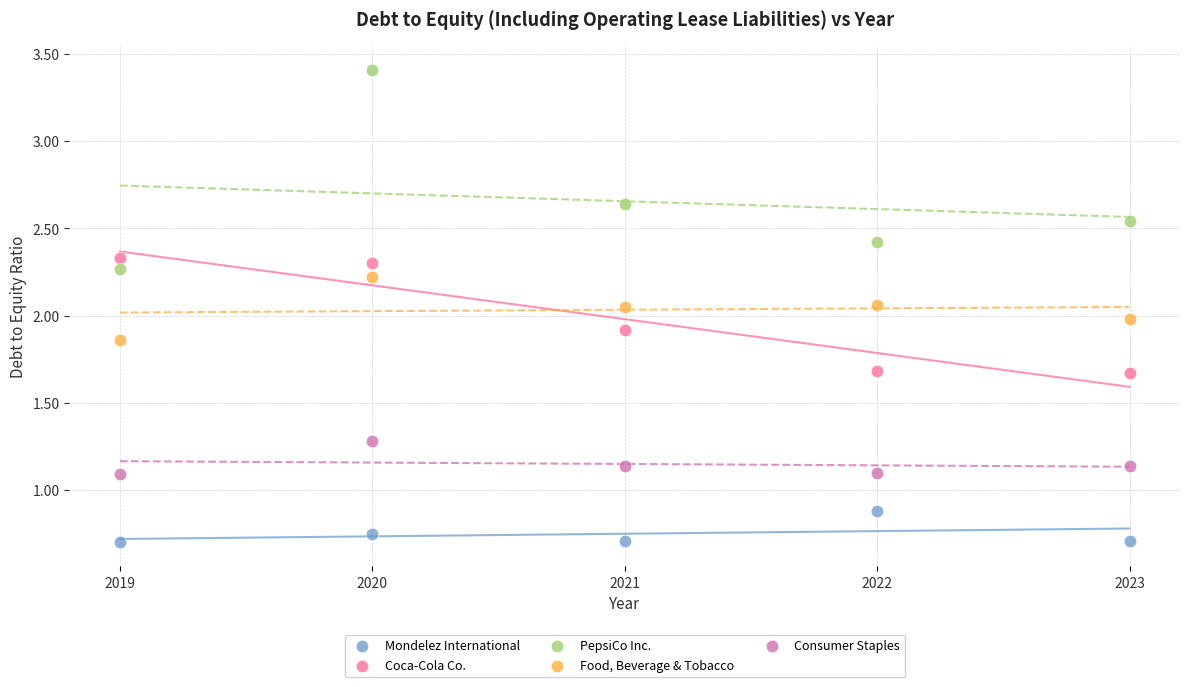

Across all data points, what is the range of Y values (max minus min)?

2.7